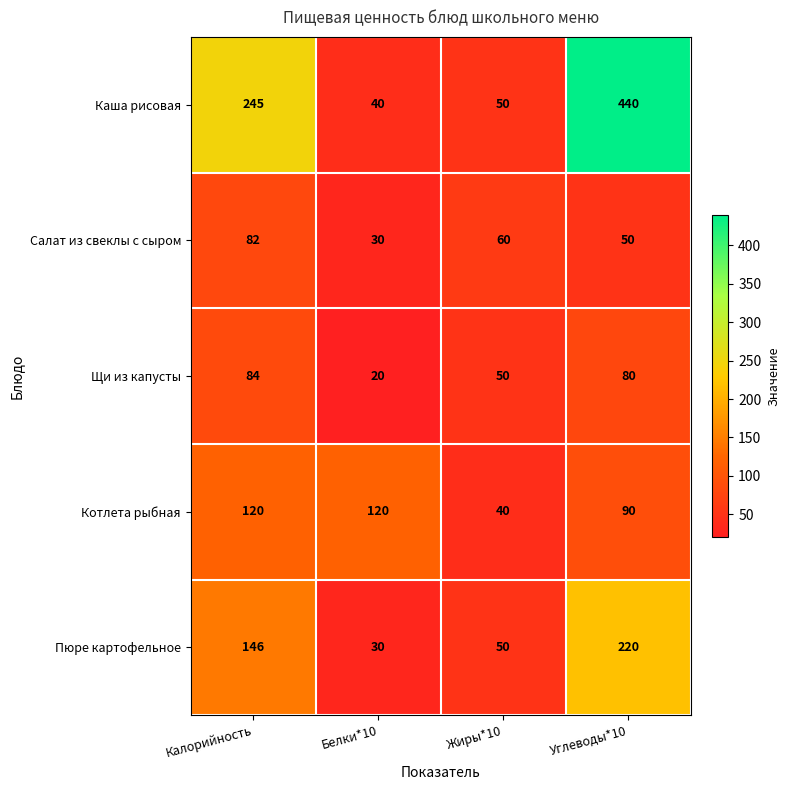

Which category has the lowest value across all series?

Белки*10